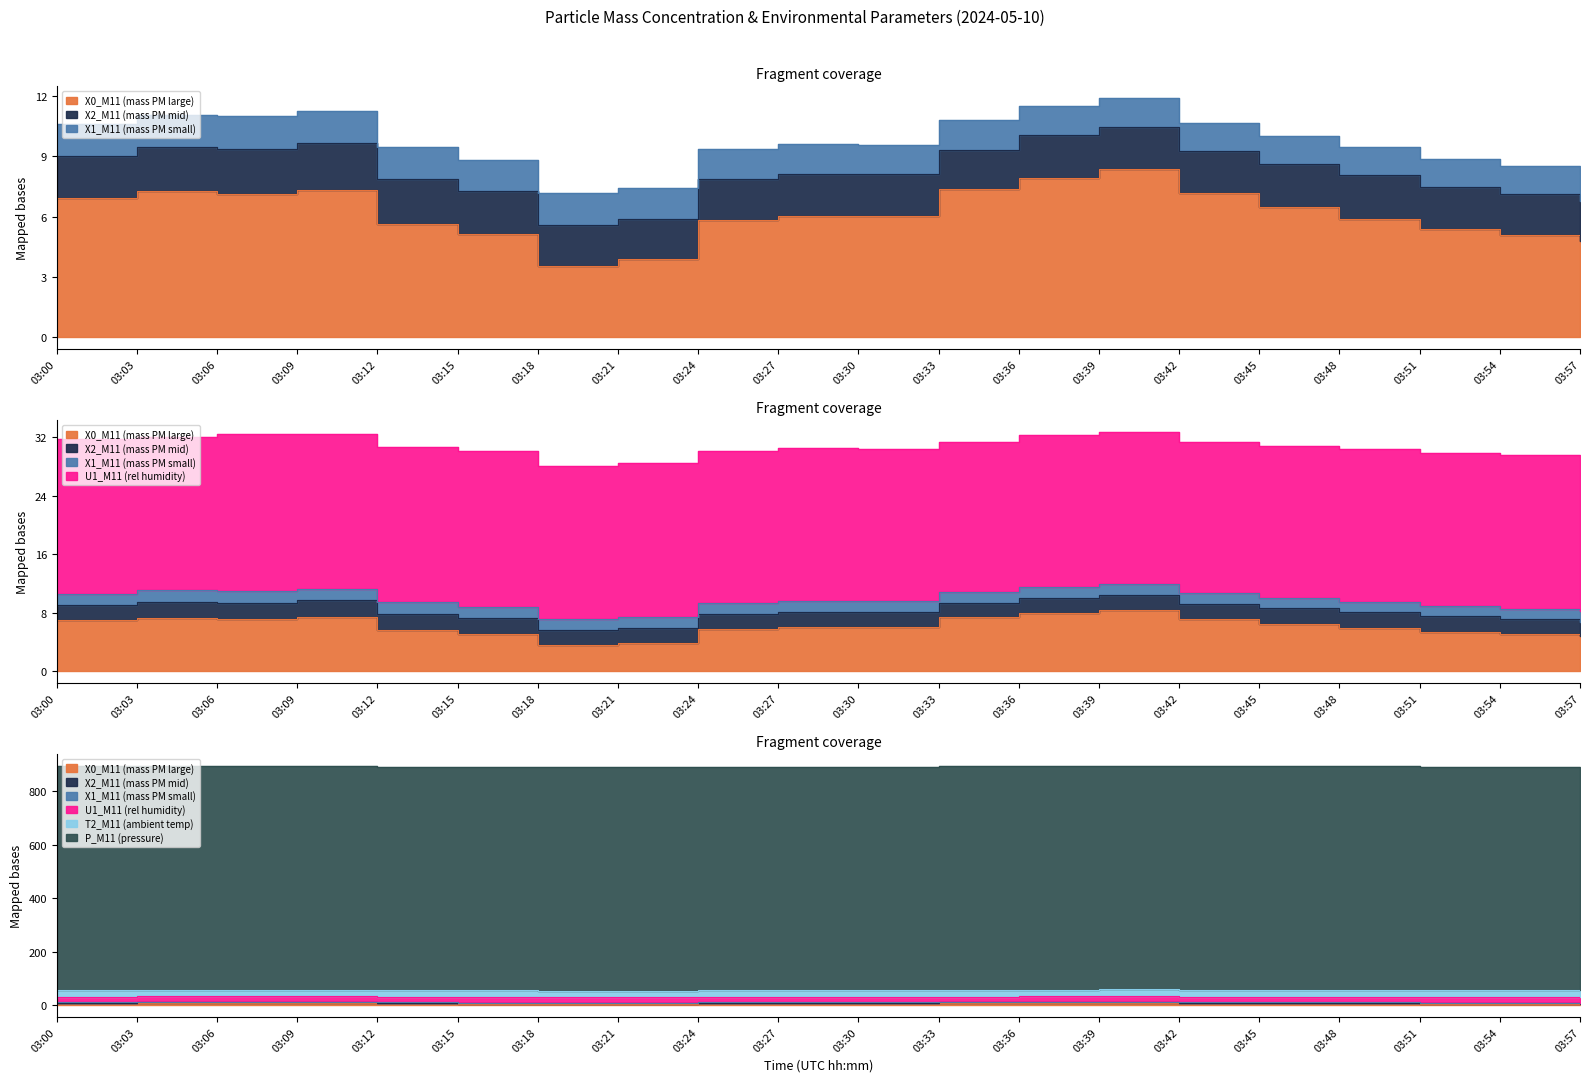

Reading left to right, what are all the values shown in this chart?

X0_M11 (mass PM large): 6.9	7.3	7.1	7.3	5.7	5.1	3.5	3.9	5.8	6.0	6.0	7.4	8.0	8.4	7.2	6.5	5.9	5.4	5.1	4.8
X2_M11 (mass PM mid): 2.1	2.2	2.3	2.3	2.2	2.1	2.1	2.0	2.0	2.1	2.1	2.0	2.1	2.1	2.0	2.1	2.1	2.1	2.0	2.0
X1_M11 (mass PM small): 1.6	1.6	1.6	1.6	1.6	1.6	1.6	1.6	1.5	1.5	1.5	1.5	1.4	1.4	1.4	1.4	1.4	1.4	1.4	1.4
U1_M11 (rel humidity): 21.1	21.0	21.5	21.2	21.2	21.3	20.9	21.0	20.7	20.9	20.8	20.6	20.8	20.8	20.7	20.8	20.9	21.0	21.1	21.2
T2_M11 (ambient temp): 25.3	25.3	25.3	25.4	25.4	25.4	25.4	25.4	25.4	25.5	25.5	25.5	25.5	25.6	25.6	25.6	25.6	25.7	25.7	25.7
P_M11 (pressure): 836.1	836.1	836.2	836.2	836.2	836.3	836.3	836.4	836.5	836.6	836.6	836.8	836.8	836.8	836.9	836.9	837.0	837.0	837.1	837.1